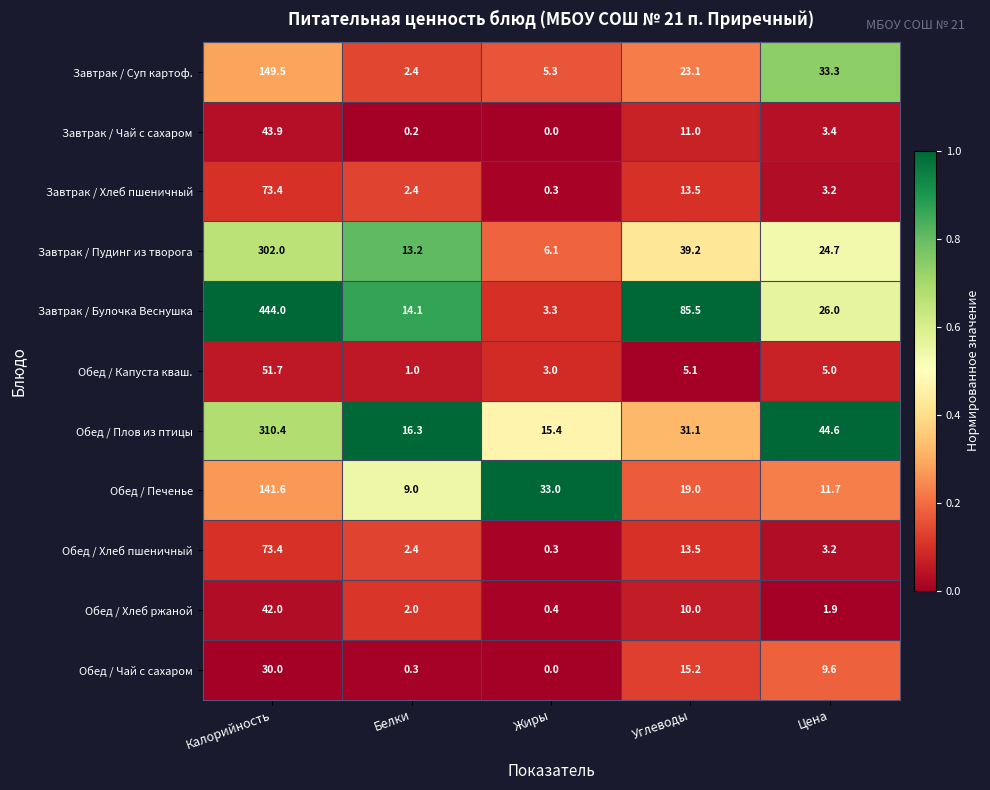

List the labels in order of Завтрак / Чай с сахаром value, largest first.

Калорийность, Углеводы, Цена, Белки, Жиры